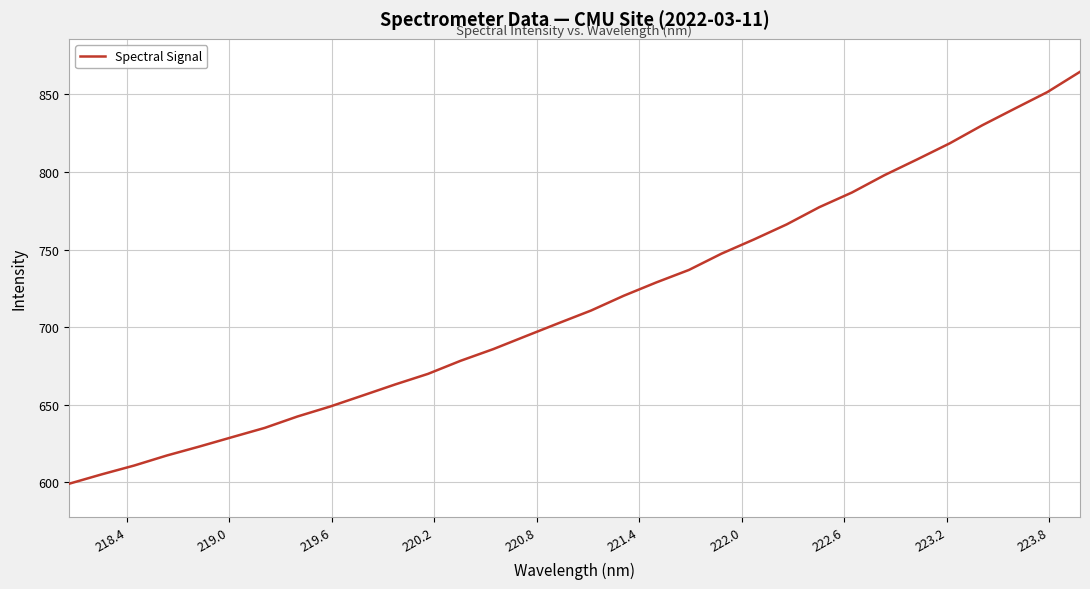

Count the number of values greater than 710.

16